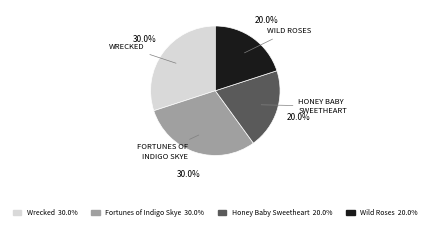

What percentage do Wrecked and Fortunes of Indigo Skye together represent?

60.0%